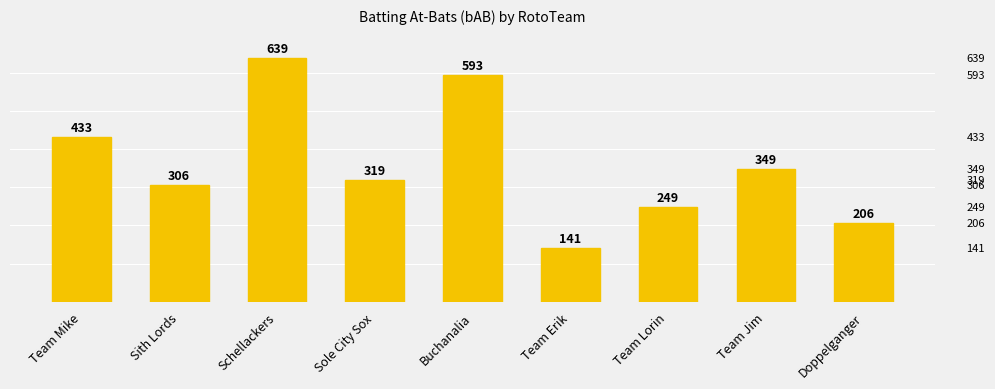

Rank the categories by value from lowest to highest.

Team Erik, Doppelganger, Team Lorin, Sith Lords, Sole City Sox, Team Jim, Team Mike, Buchanalia, Schellackers